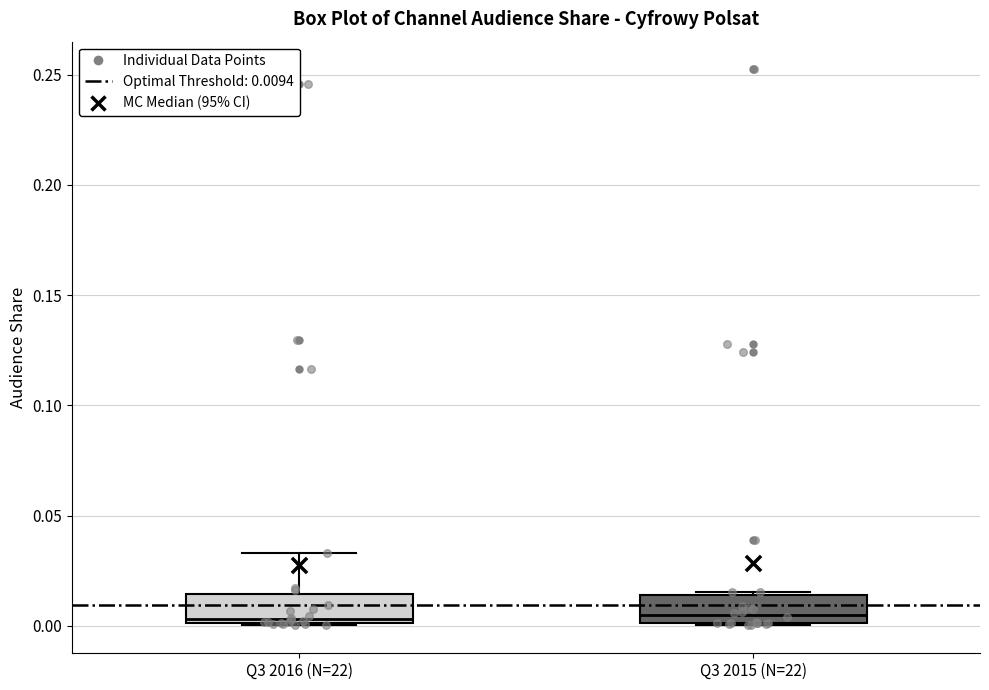

Reading left to right, read every box against the y-axis: the position of its median line, the range the box covers, and the ends of its whiskers. The values are not printed on the chart, so give them approximately, as read against the axis.

Q3 2016 (N=22): median 0.005, box 0.000 to 0.015, whiskers 0.000 to 0.035
Q3 2015 (N=22): median 0.005, box 0.000 to 0.015, whiskers 0.000 to 0.015 (just above the box's upper edge)